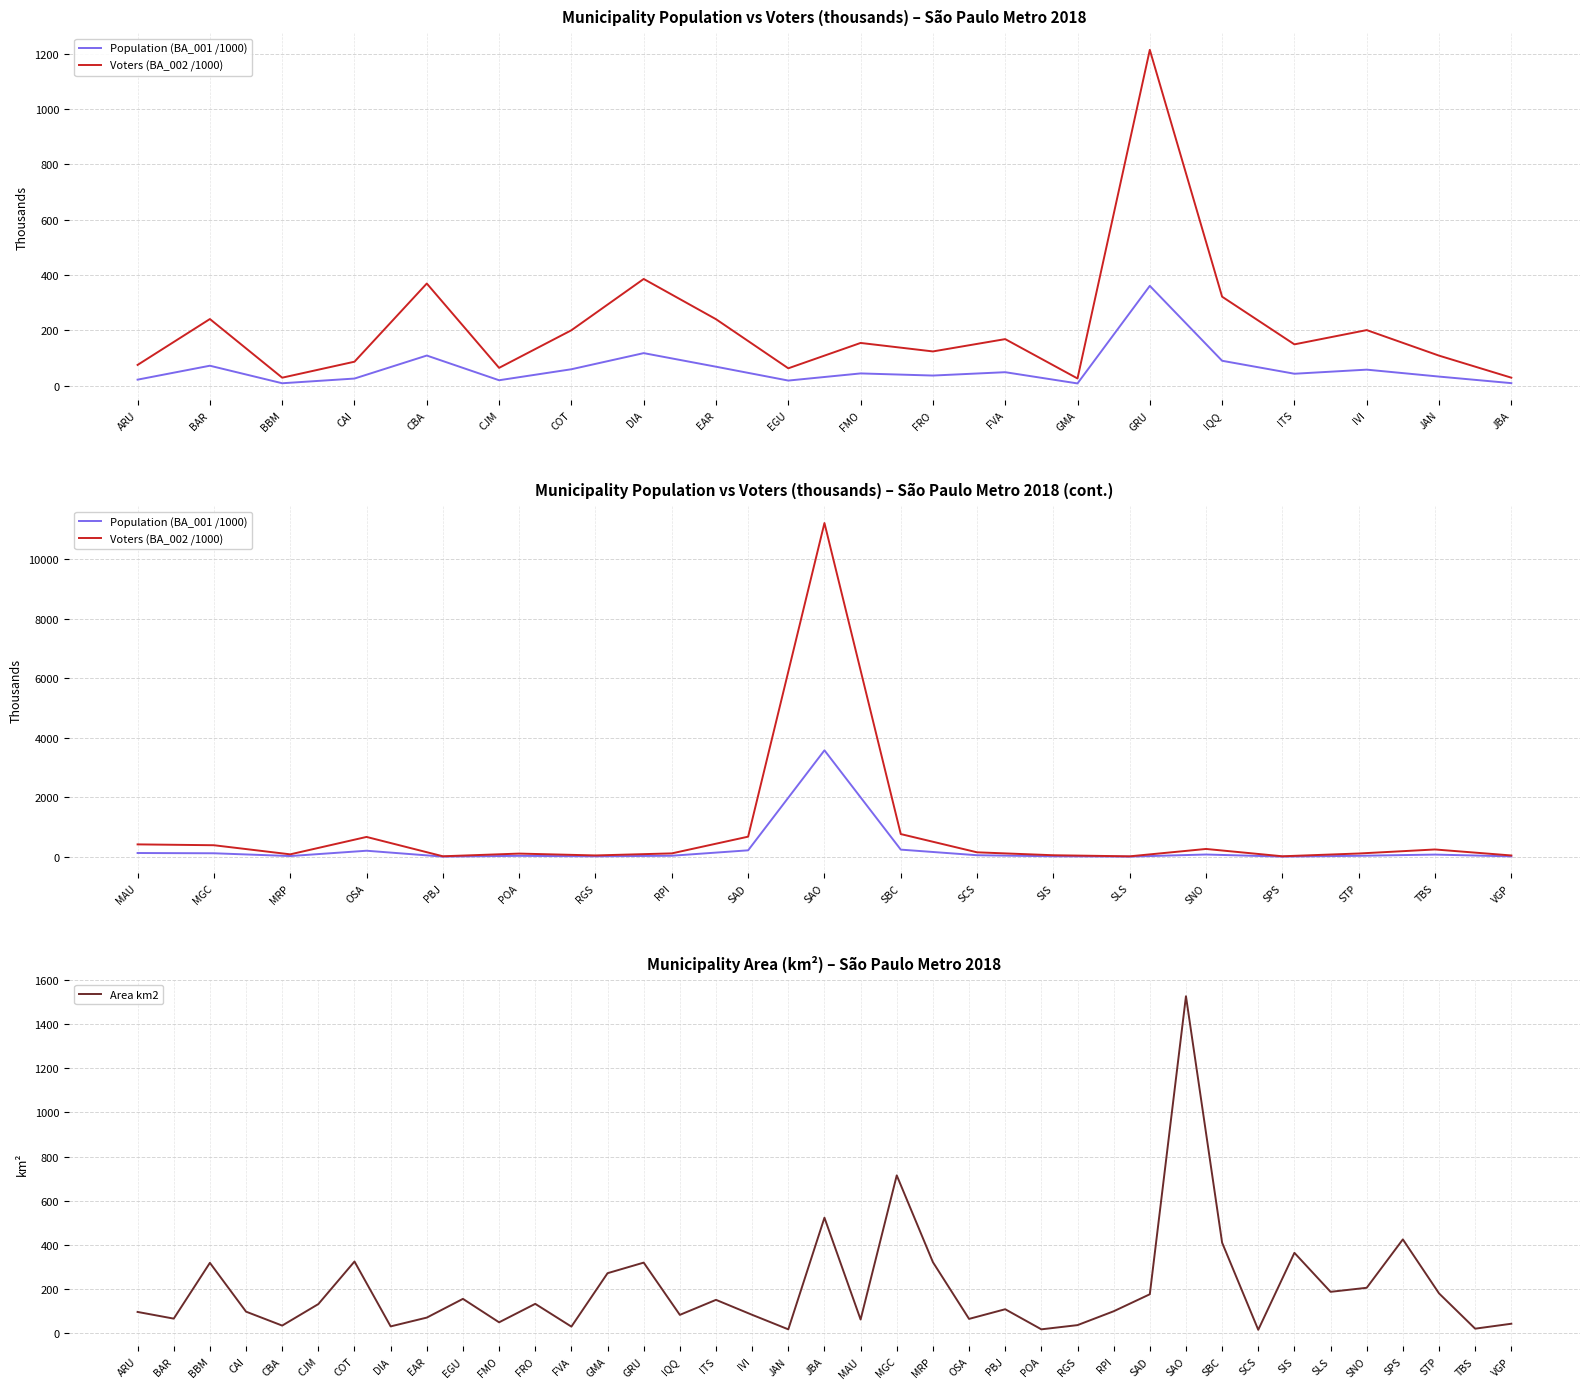

At how many categories does at least one series exceed 7564?

1